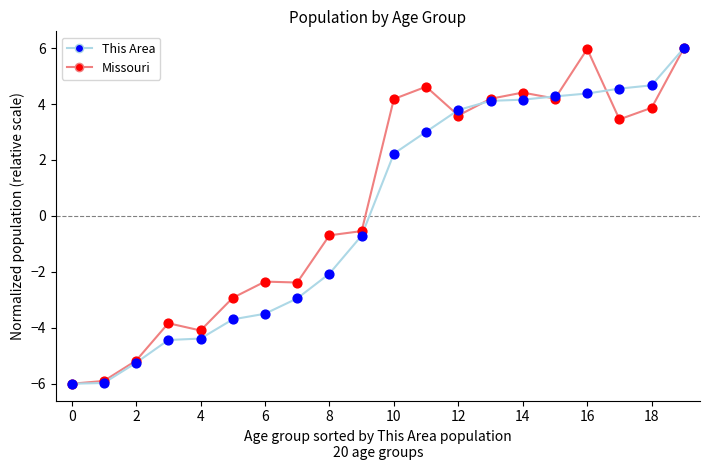

What are all the series names shown in the legend?

This Area, Missouri